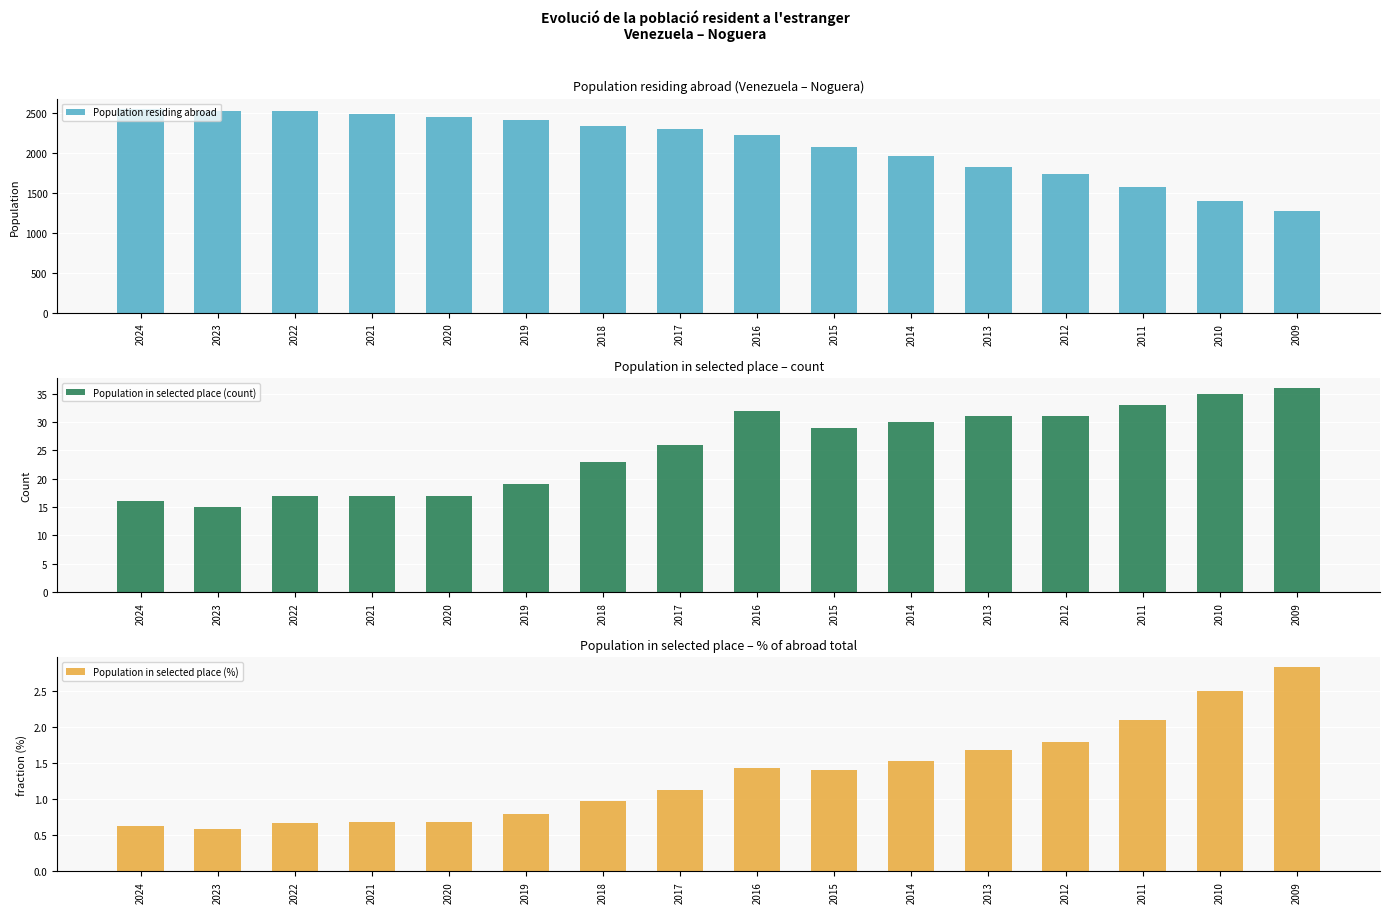

The value of Population in selected place (%) at 2011 is 2.1. True or false?

True